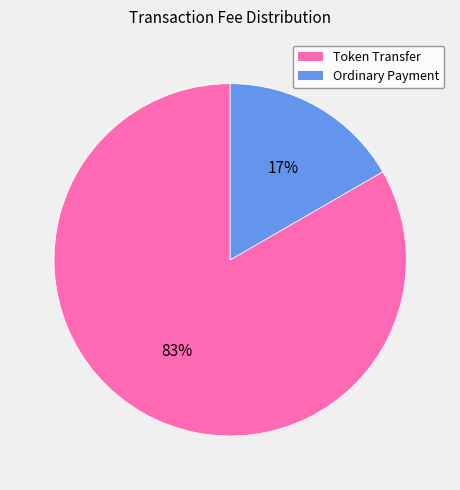

Which category accounts for the majority?

Token Transfer